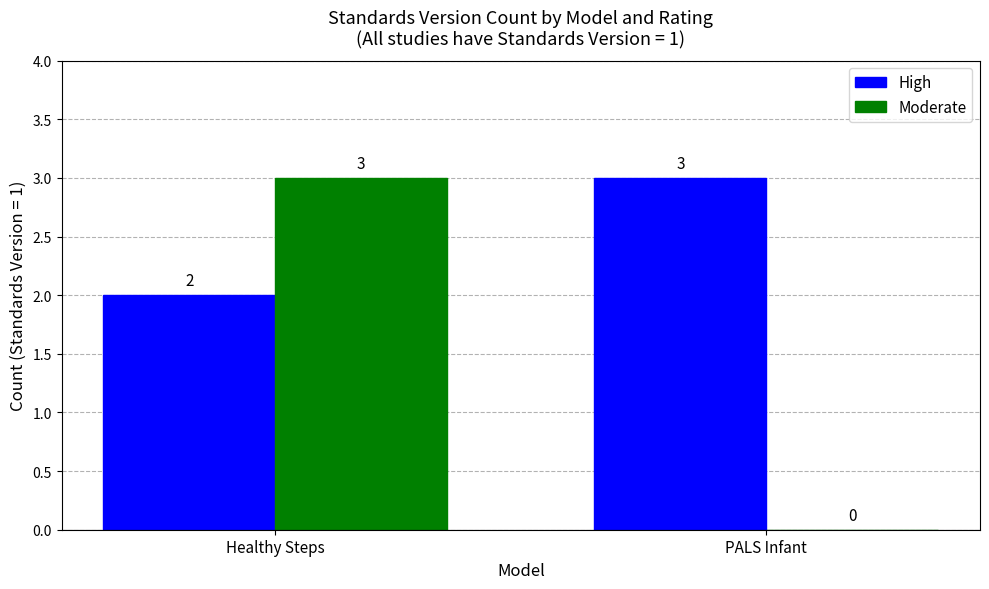

Count the number of categories in the chart.

2